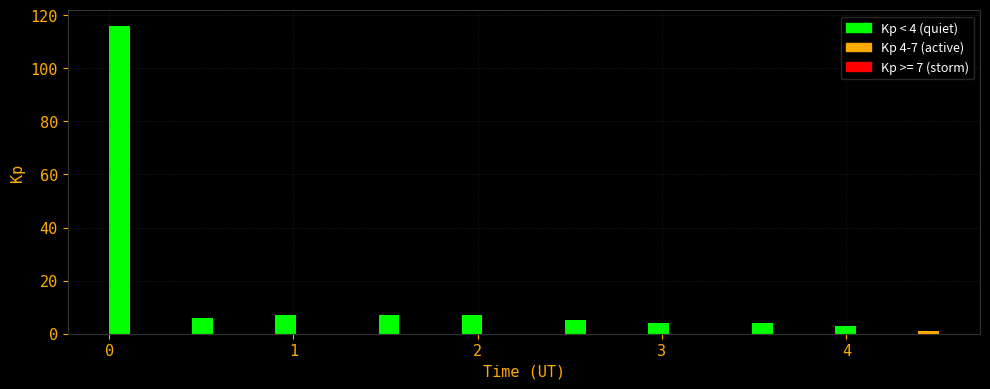

Read against the x-axis, roughly where is the centre of the tallest bar?

0.1